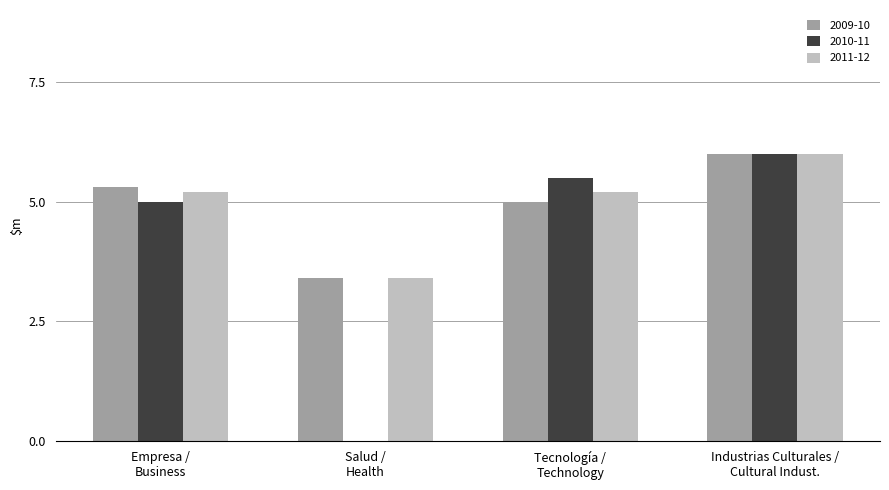

What is the greatest value displayed?

6.0